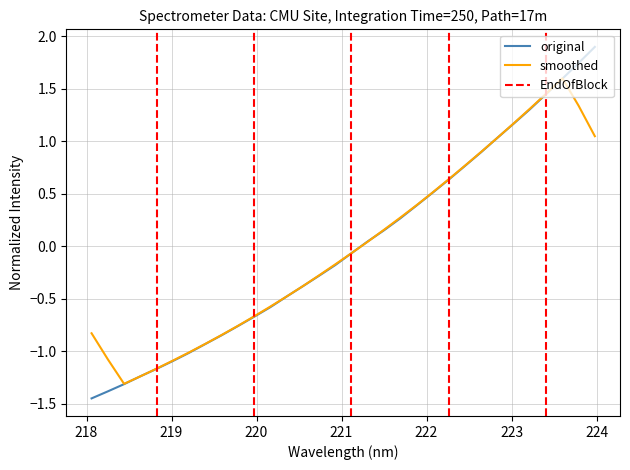

How many values in x_values are below zero?

17